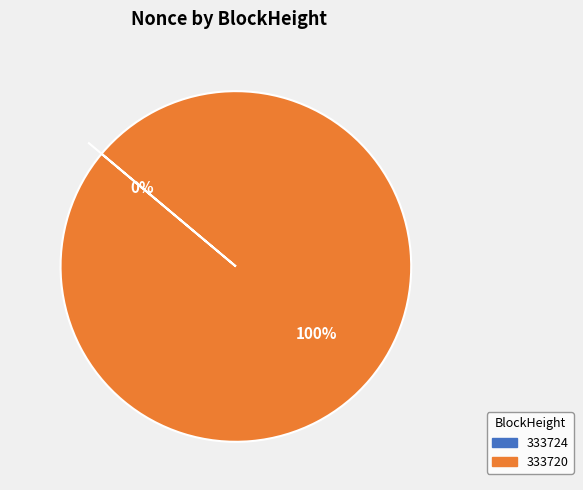

The 333724 slice represents 1% of the pie. True or false?

False